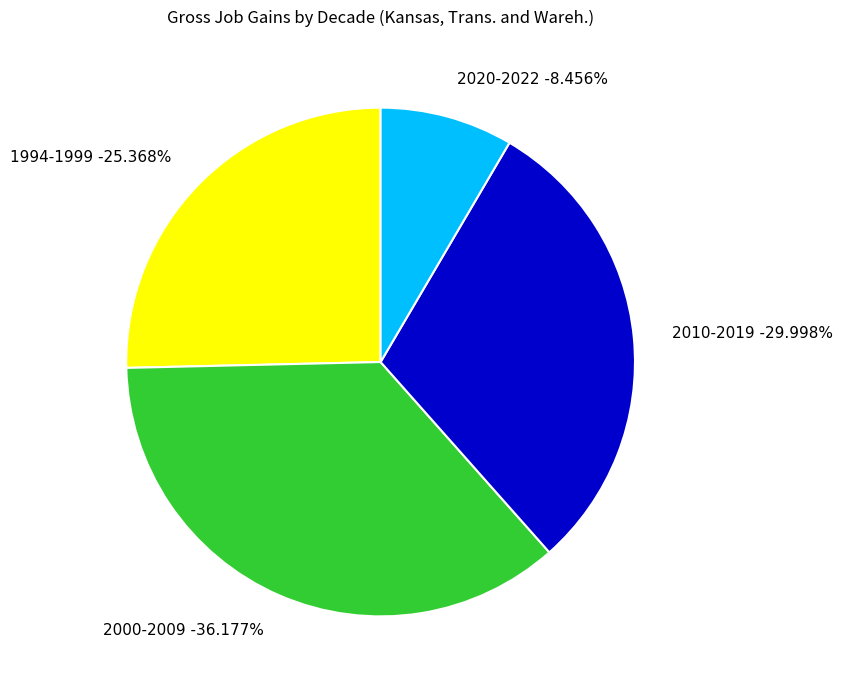

What is the smallest slice in the pie chart?

2020